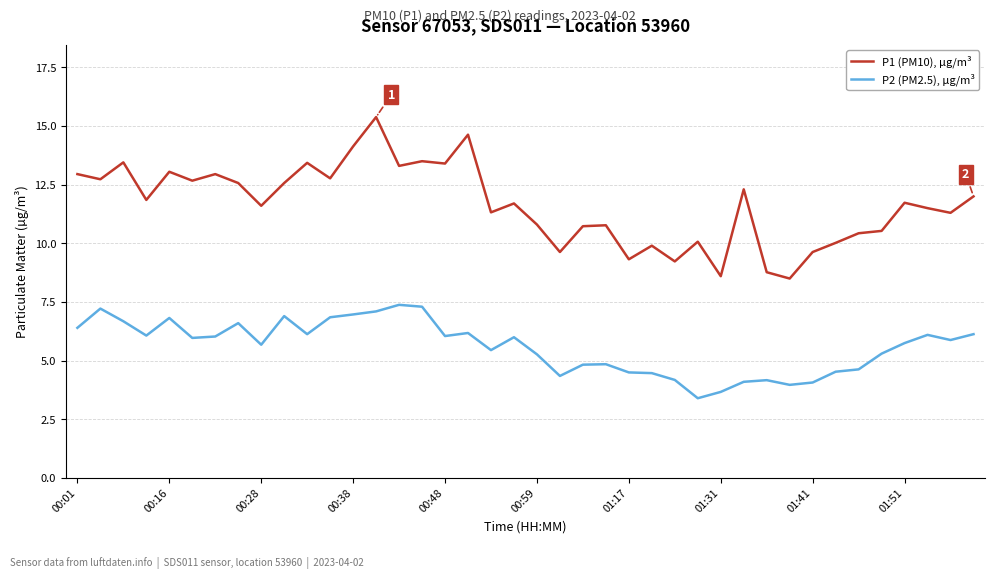

True or false: P1 (PM10), µg/m³ and P2 (PM2.5), µg/m³ intersect in this chart.

False